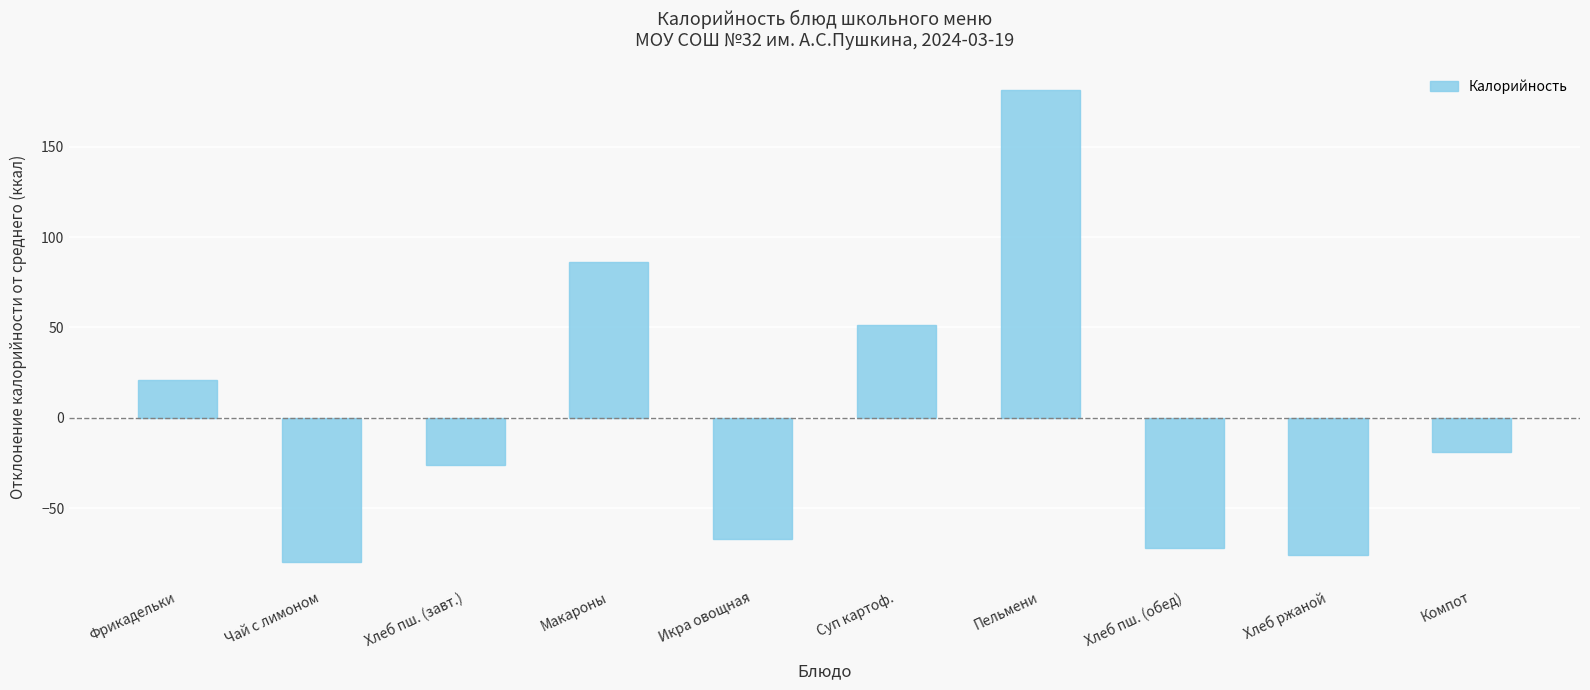

The chart shows a value of -71.9 at Хлеб пш. (обед). True or false?

True